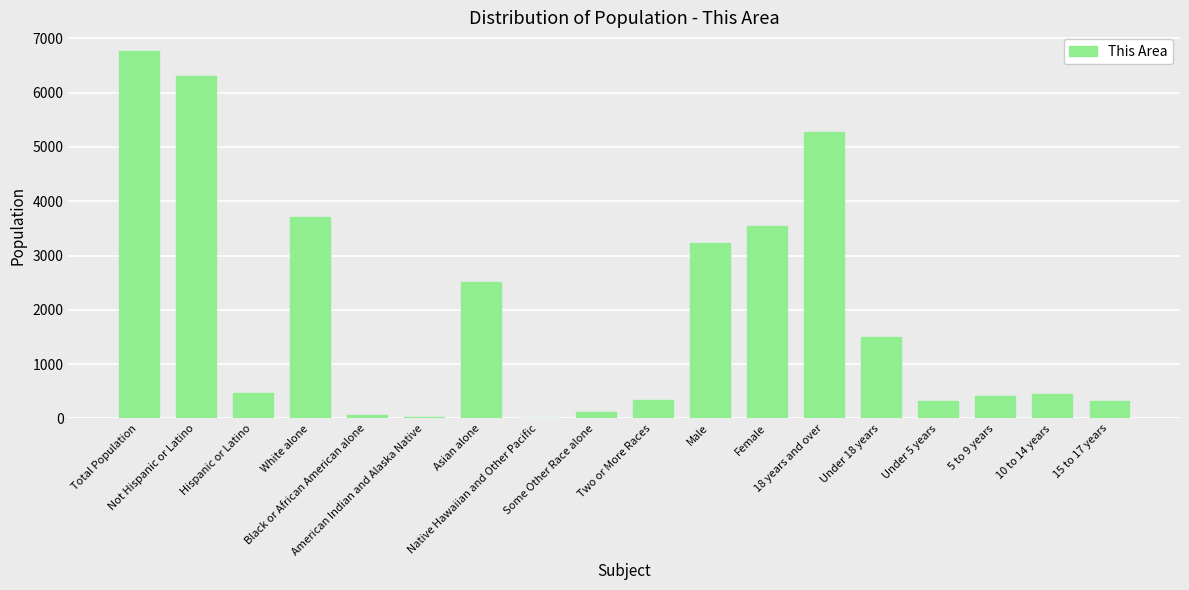

What is the ratio of the value at Asian alone to the value at Black or African American alone?

35.3